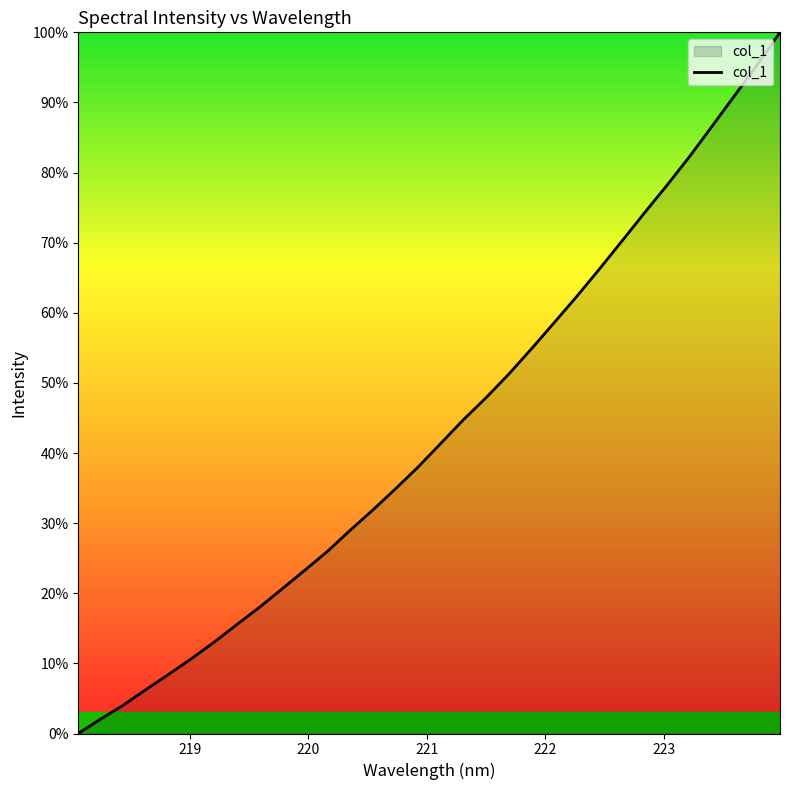

What is the greatest value displayed?

100.0